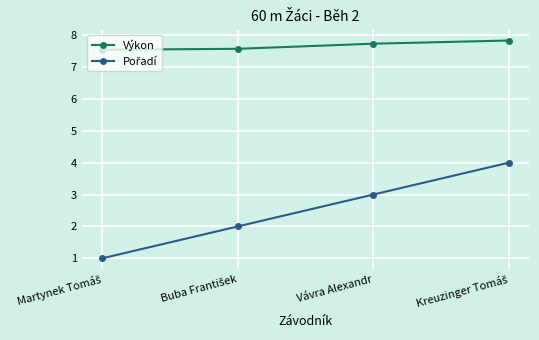

What is the value of the Výkon point at the 1st from the left?

7.5